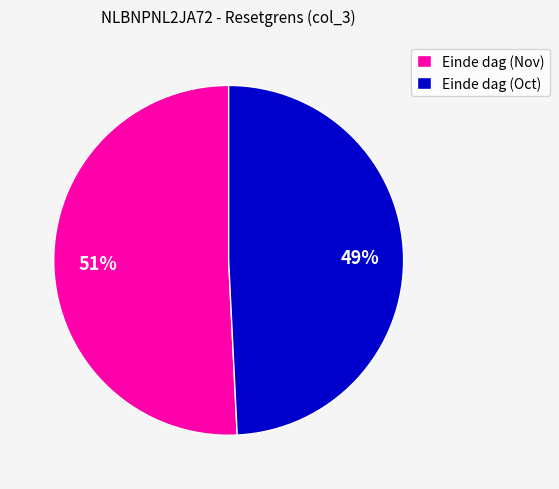

Does any single category account for the majority?

Yes